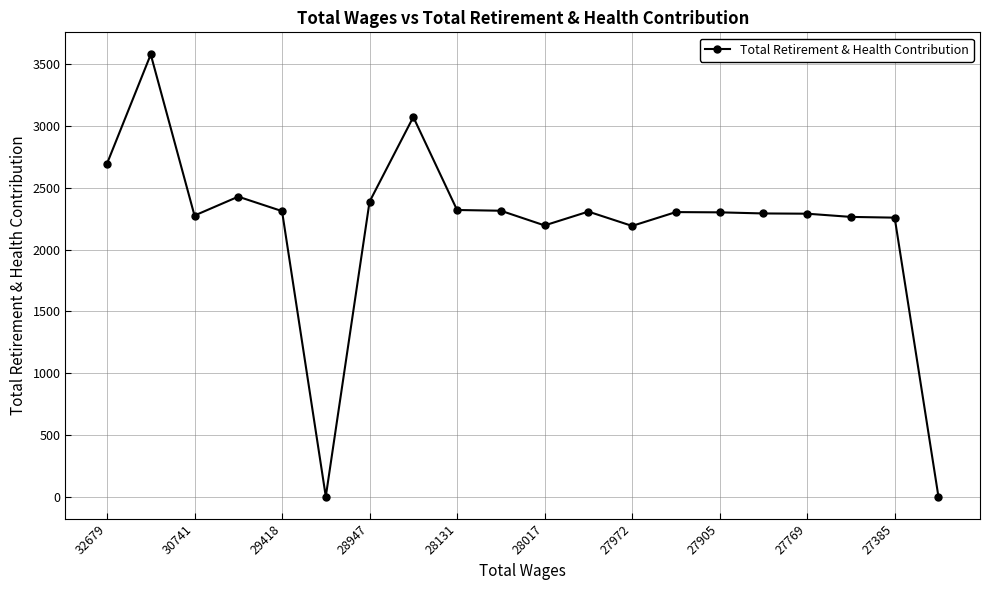

What is the greatest value displayed?

3581